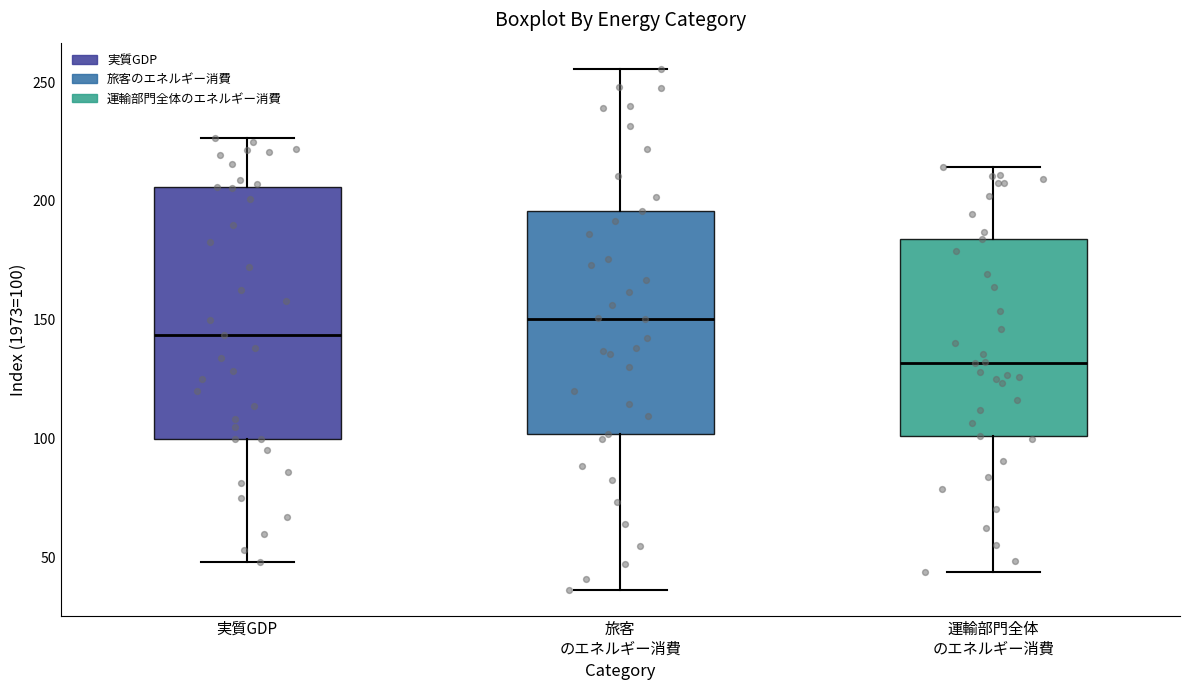

Which box is the tallest, from its lower edge to its upper edge?

実質GDP